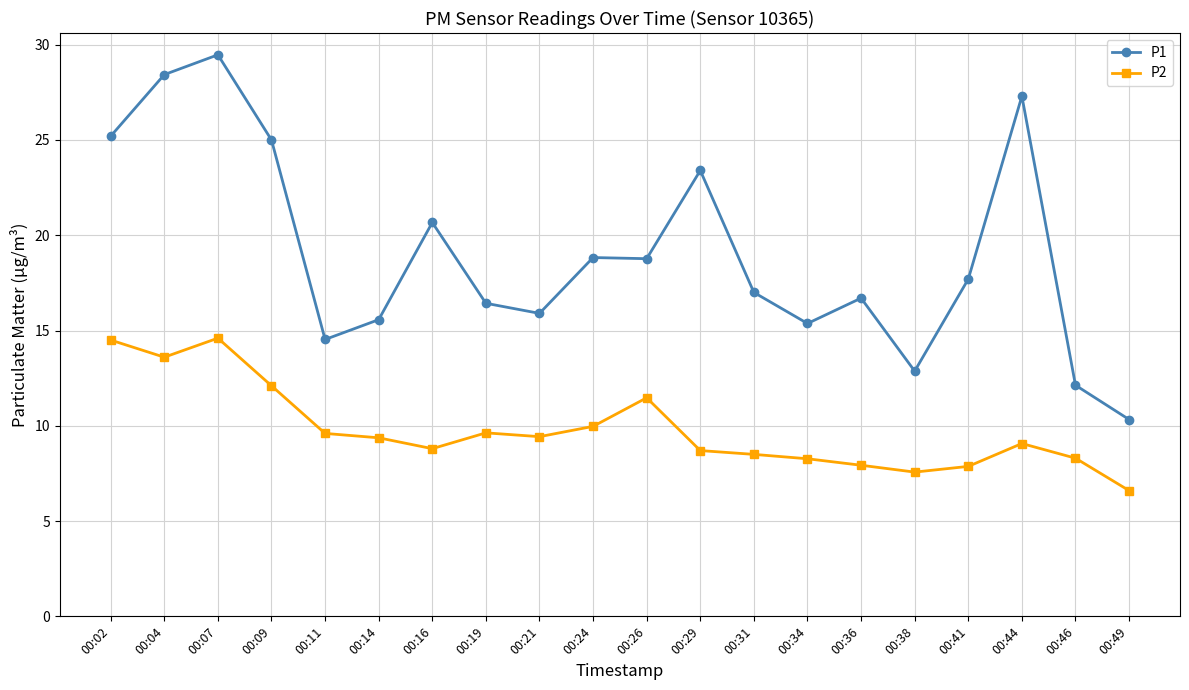

The value of P2 at 00:14 is 5.8. True or false?

False